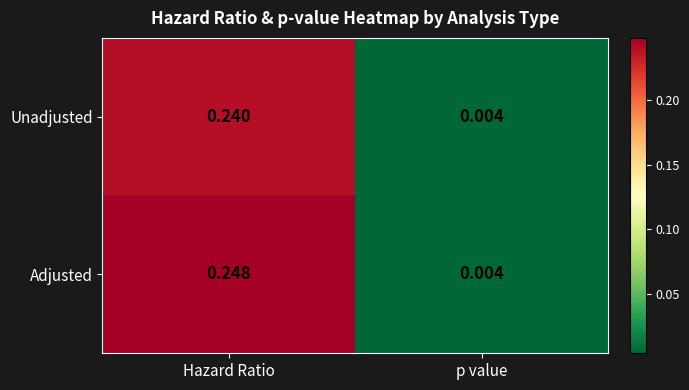

List the series in order of their peak value, lowest first.

Unadjusted, Adjusted